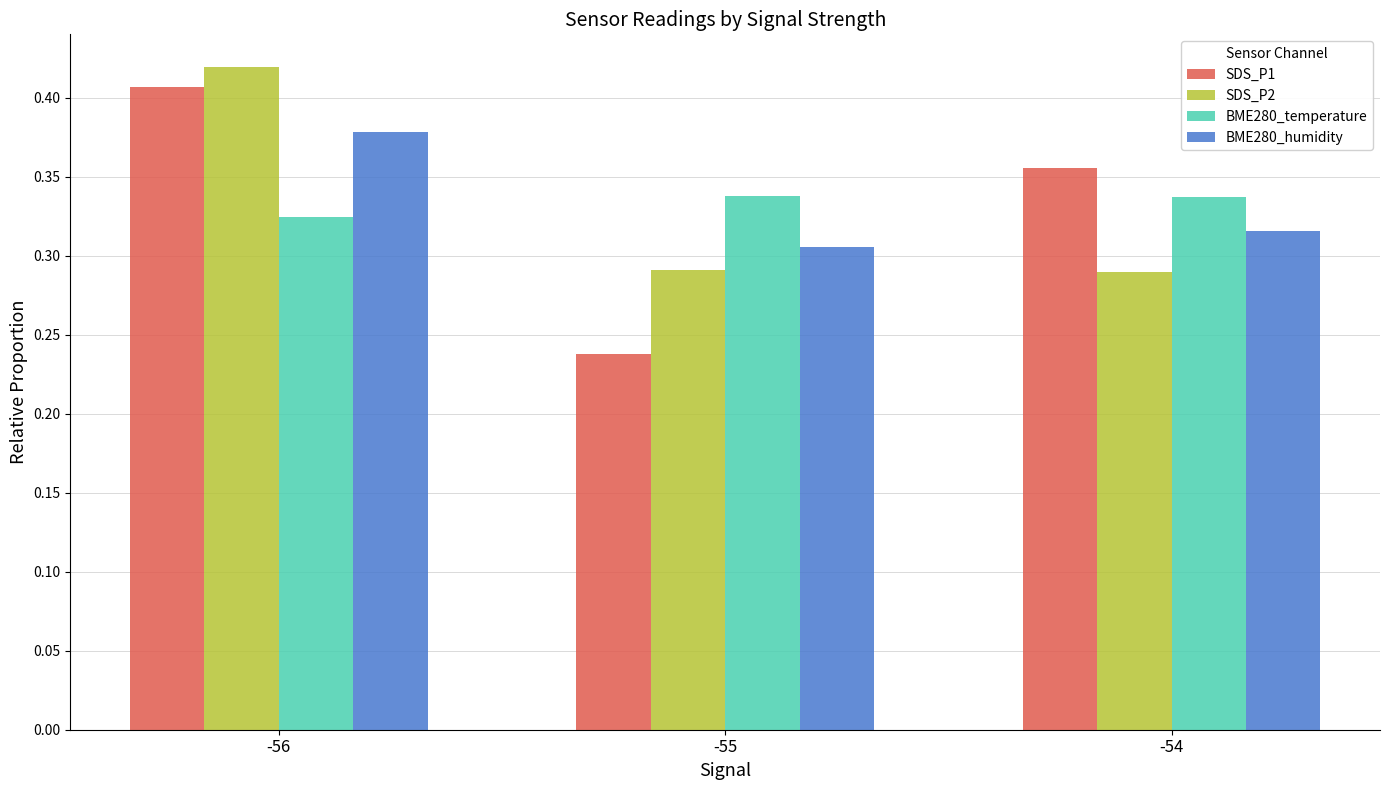

Which category has the lowest value across all series?

-55